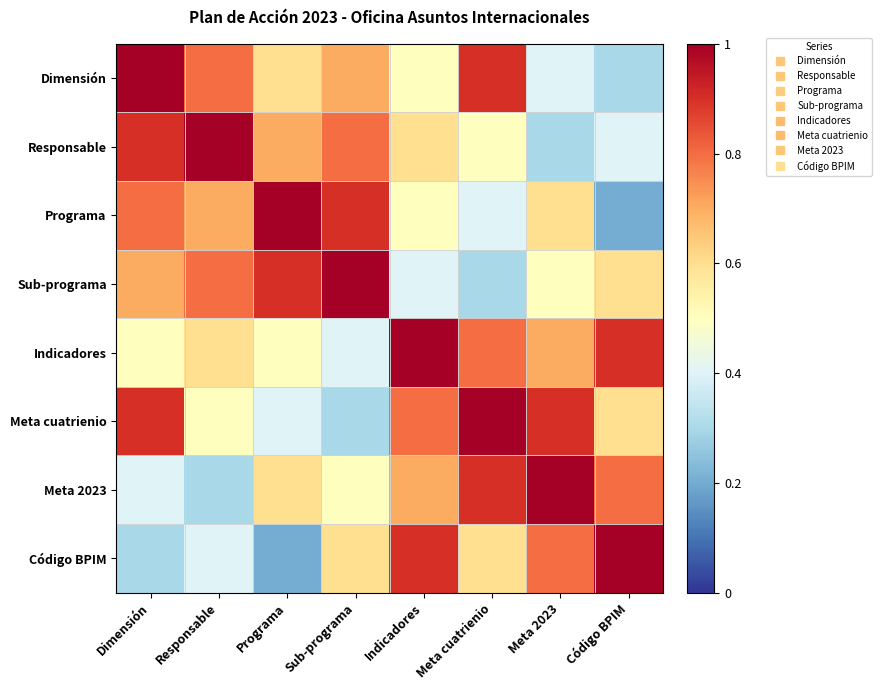

What is the difference between the highest and lowest values at Sub-programa?

0.7